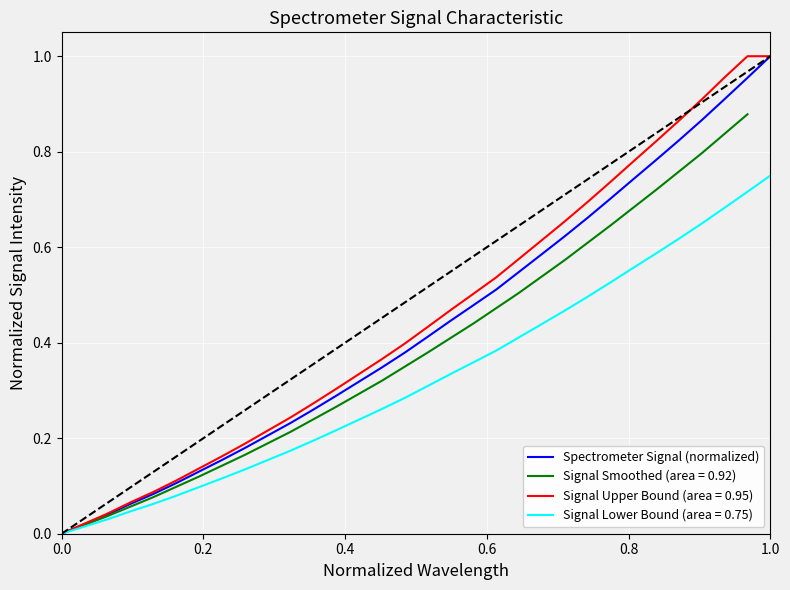

The Signal Lower Bound (area = 0.75) series shows 0.0 at 0.0. True or false?

True